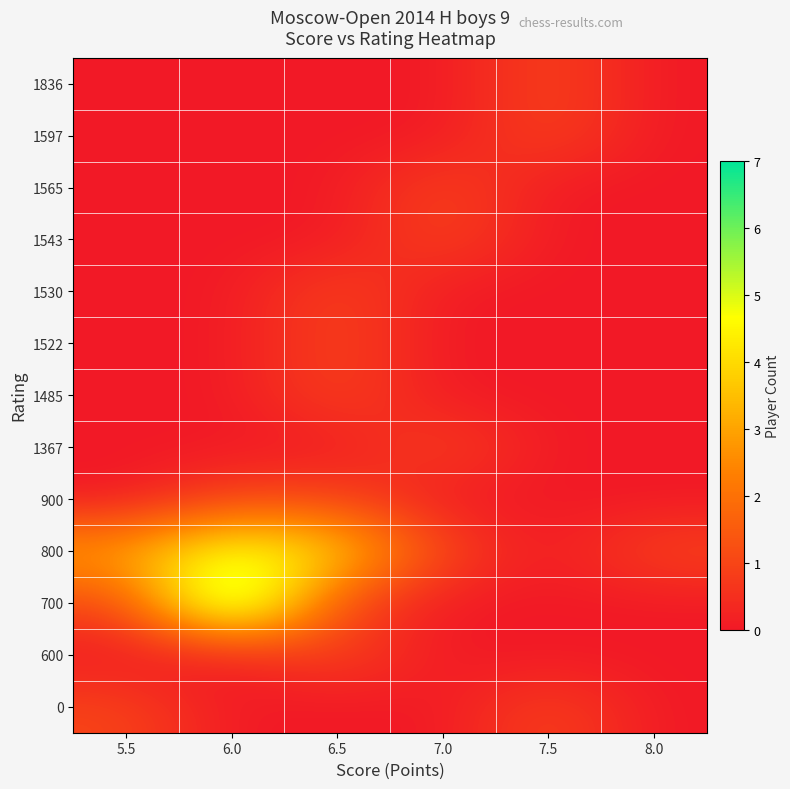

Reading left to right, list all the values displayed in this chart.

0: 5.5=1	6.0=0	6.5=0	7.0=0	7.5=1	8.0=0
600: 5.5=0	6.0=0	6.5=1	7.0=0	7.5=0	8.0=0
700: 5.5=1	6.0=7	6.5=1	7.0=0	7.5=0	8.0=0
800: 5.5=3	6.0=5	6.5=4	7.0=1	7.5=0	8.0=1
900: 5.5=0	6.0=1	6.5=1	7.0=0	7.5=0	8.0=0
1367: 5.5=0	6.0=0	6.5=0	7.0=1	7.5=0	8.0=0
1485: 5.5=0	6.0=0	6.5=1	7.0=0	7.5=0	8.0=0
1522: 5.5=0	6.0=0	6.5=1	7.0=0	7.5=0	8.0=0
1530: 5.5=0	6.0=0	6.5=1	7.0=0	7.5=0	8.0=0
1543: 5.5=0	6.0=0	6.5=0	7.0=1	7.5=0	8.0=0
1565: 5.5=0	6.0=0	6.5=0	7.0=1	7.5=0	8.0=0
1597: 5.5=0	6.0=0	6.5=0	7.0=0	7.5=1	8.0=0
1836: 5.5=0	6.0=0	6.5=0	7.0=0	7.5=1	8.0=0